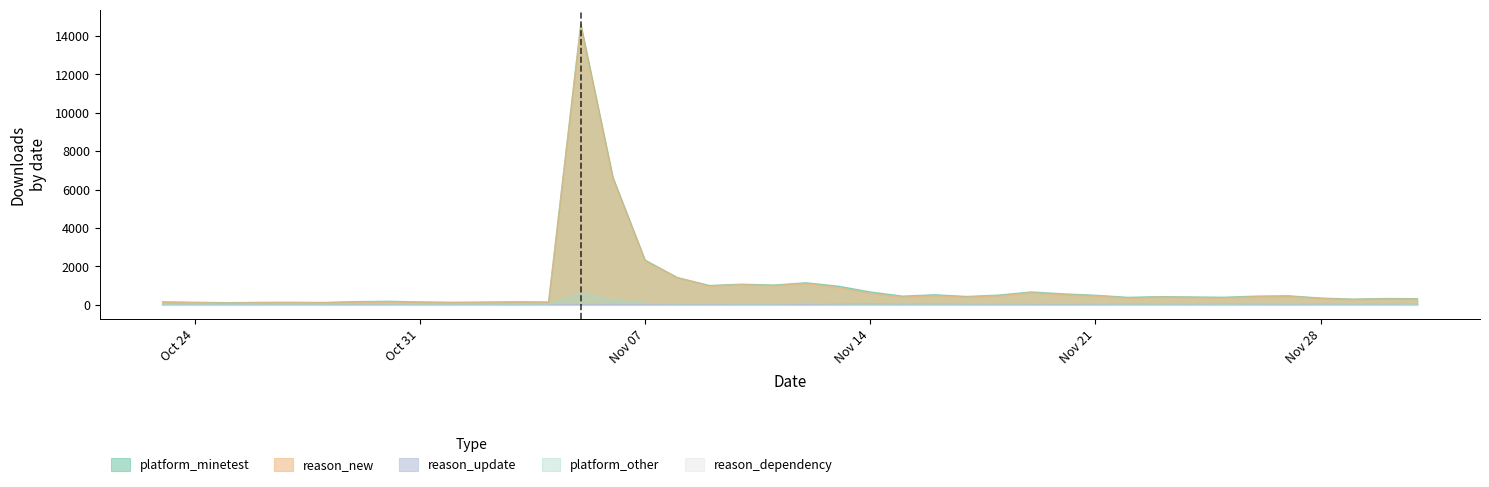

Which series has the largest range (max minus min)?

platform_minetest